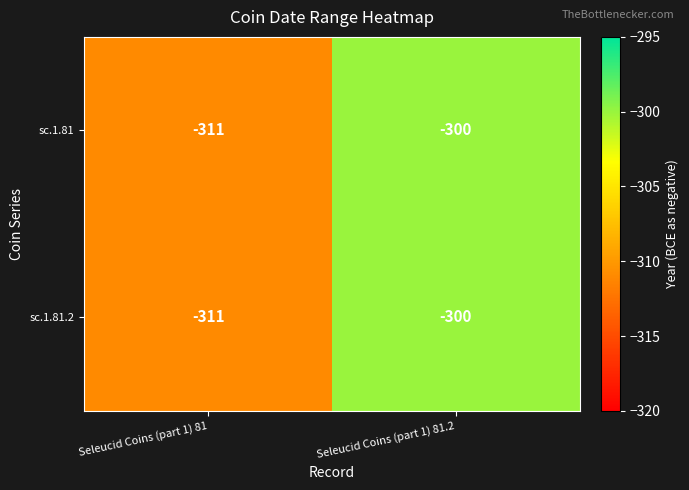

How many series are shown in this chart?

2